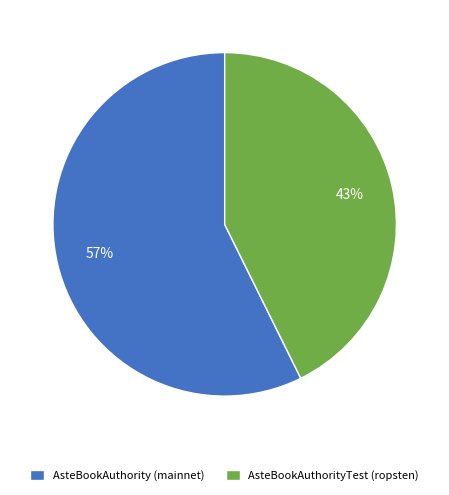

Which has a higher value, AsteBookAuthorityTest (ropsten) or AsteBookAuthority (mainnet)?

AsteBookAuthority (mainnet)